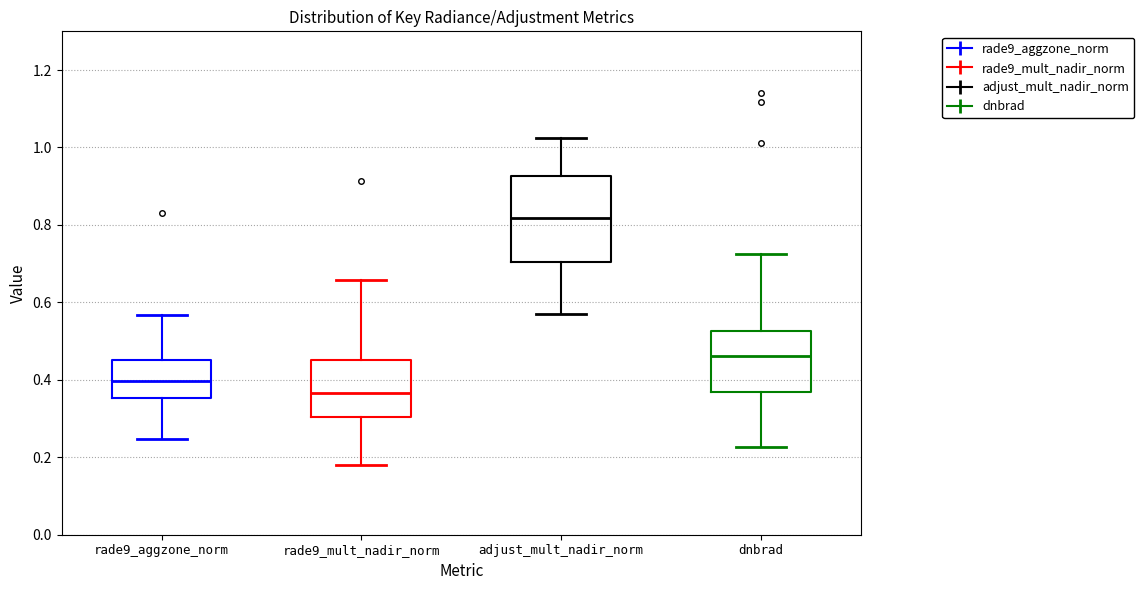

Reading left to right, read every box against the y-axis: the position of its median line, the range the box covers, and the ends of its whiskers. The values are not printed on the chart, so give them approximately, as read against the axis.

rade9_aggzone_norm: median 0.40, box 0.36 to 0.46, whiskers 0.24 to 0.56
rade9_mult_nadir_norm: median 0.36, box 0.30 to 0.46, whiskers 0.18 to 0.66
adjust_mult_nadir_norm: median 0.82, box 0.70 to 0.92, whiskers 0.58 to 1.02
dnbrad: median 0.46, box 0.36 to 0.52, whiskers 0.22 to 0.72